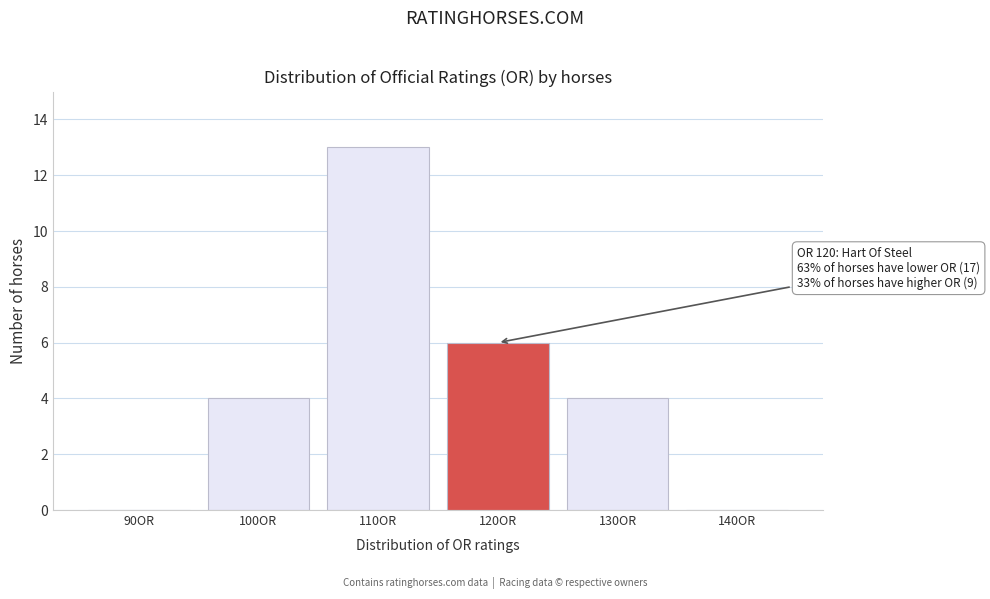

Reading right to left, list all the values displayed in this chart.

140OR=0	130OR=4	120OR=6	110OR=13	100OR=4	90OR=0